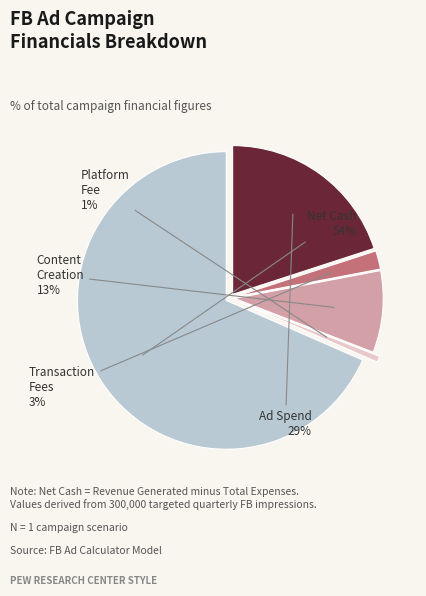

Does Content Creation Cost represent more than half of the total?

No